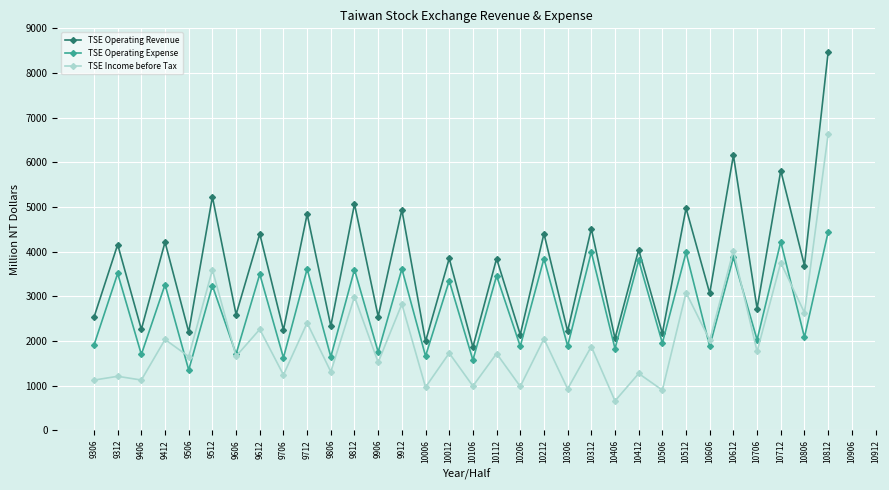

What is the value of the TSE Operating Revenue point at the 16th from the left?

3847